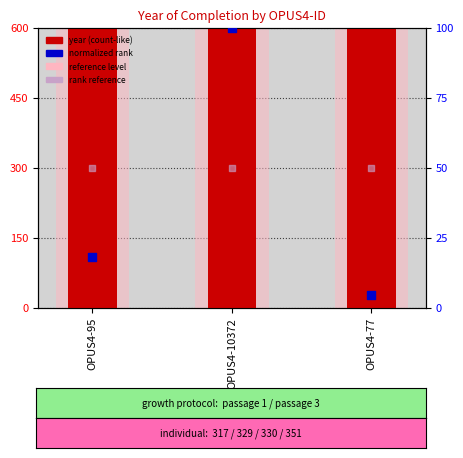

At how many categories does at least one series exceed 1640?

3